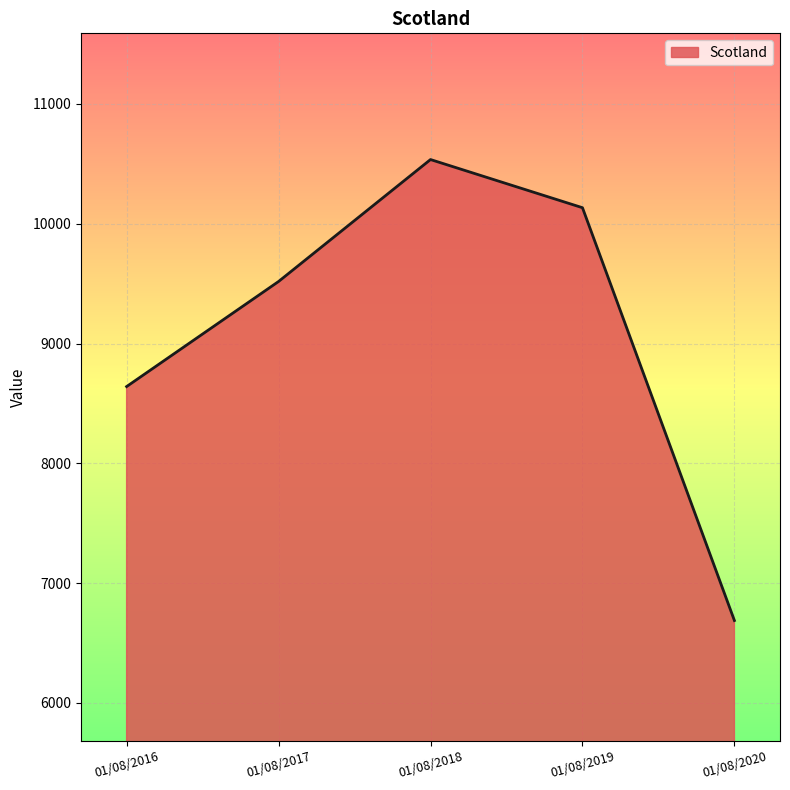

Is it true that the value at 01/08/2018 is 2833?

False